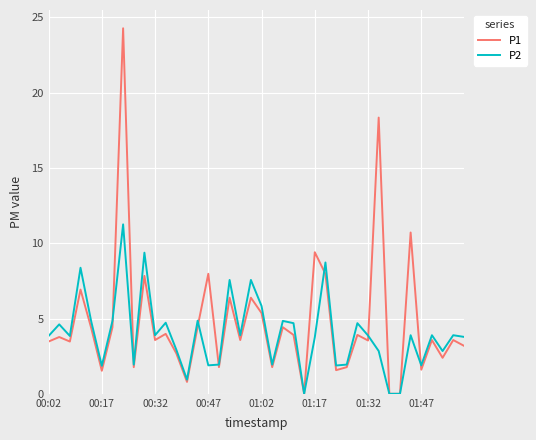

What is the greatest value displayed?

24.3